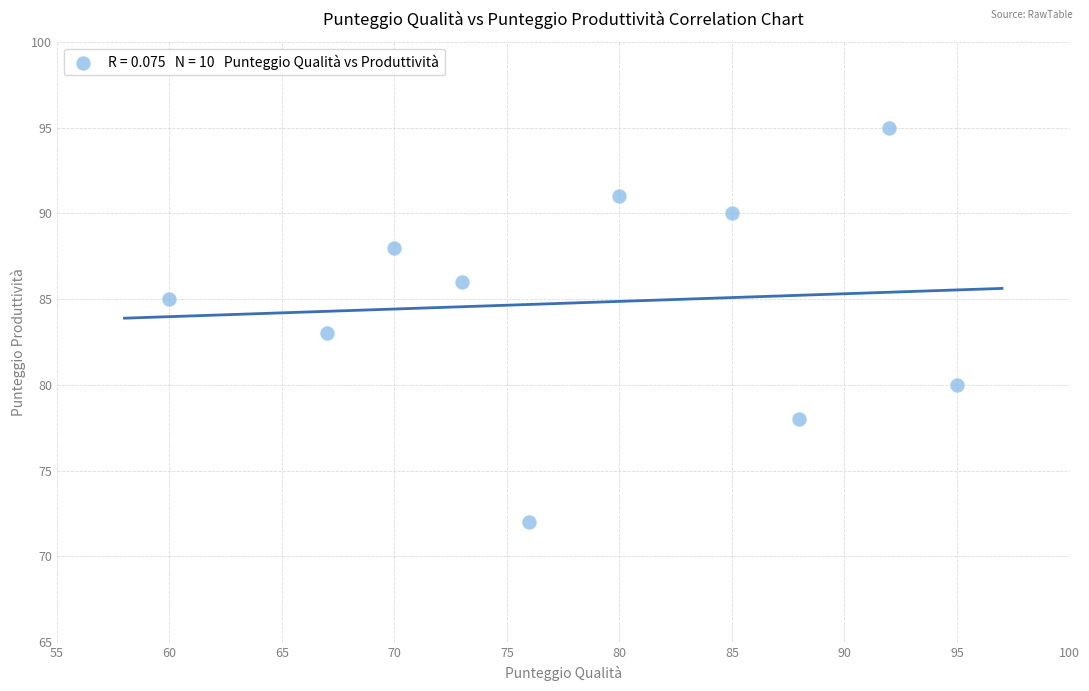

What is the average X value?

79